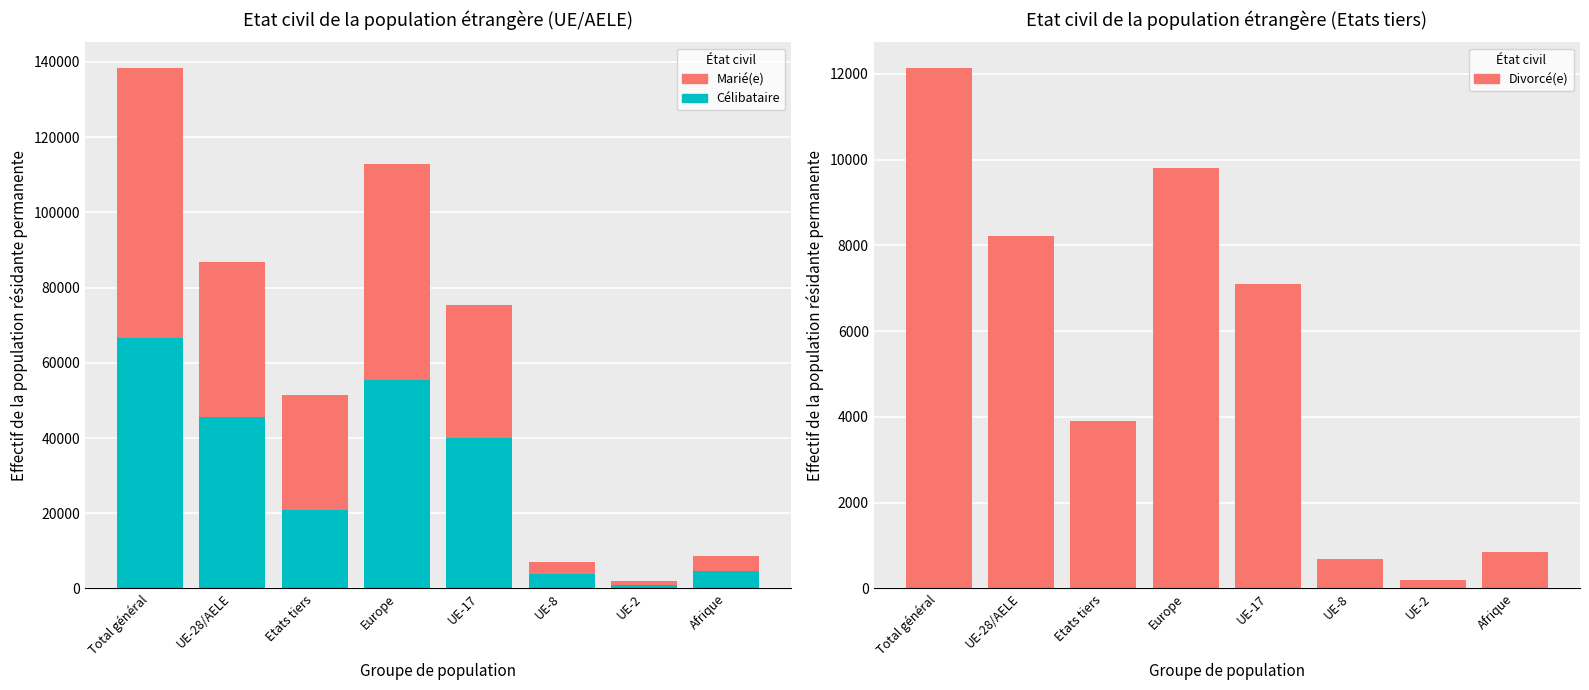

At which label does Marié(e) first exceed 35592?

Total général